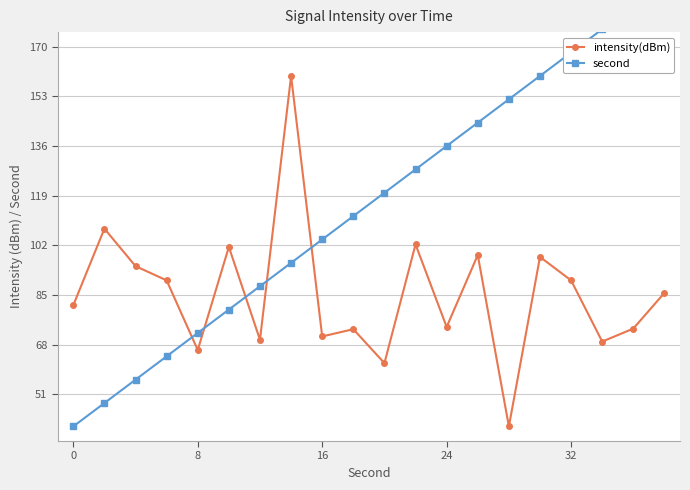

True or false: second has more than 2 interior local peaks.

False